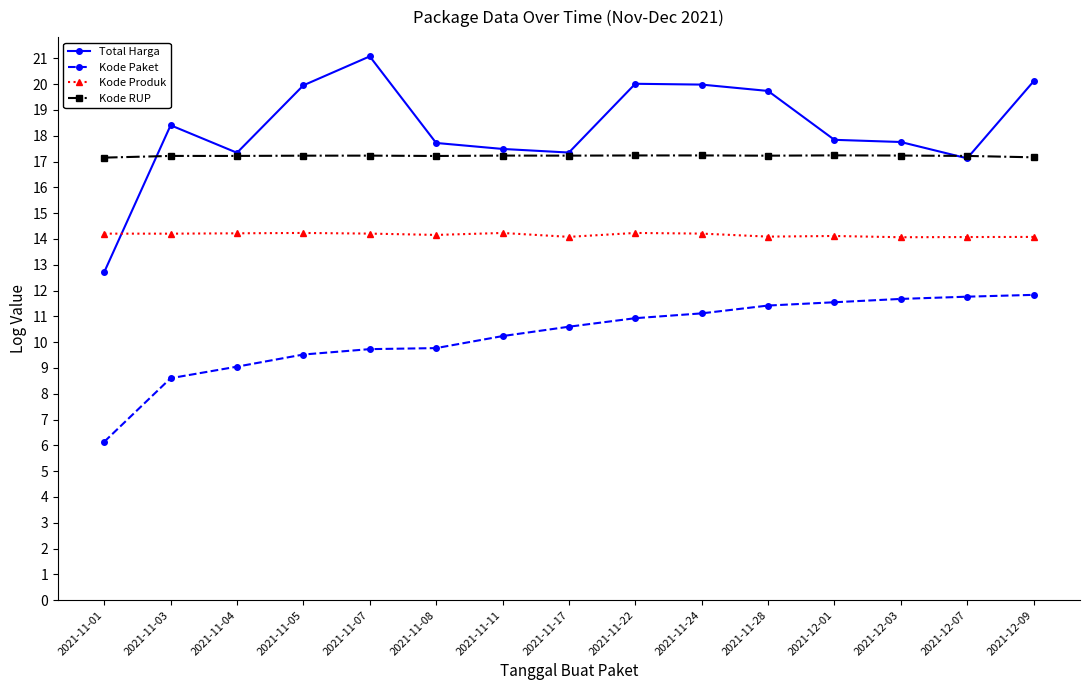

At how many categories does at least one series exceed 12?

15